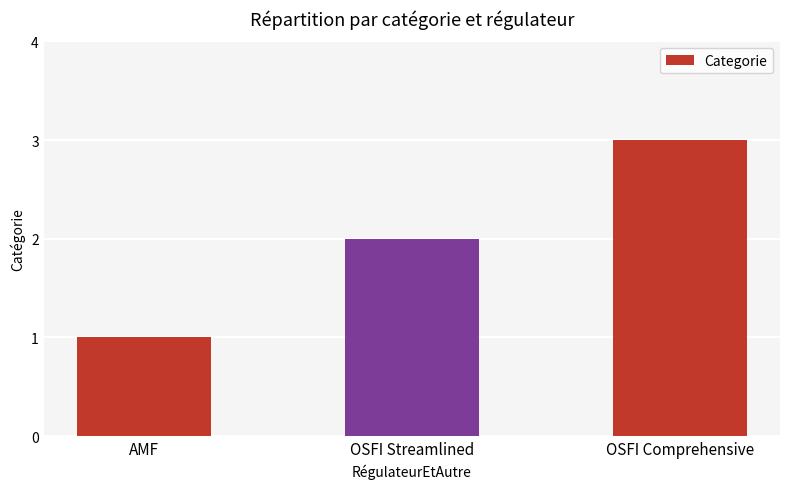

Which has a higher value, AMF or OSFI Comprehensive?

OSFI Comprehensive